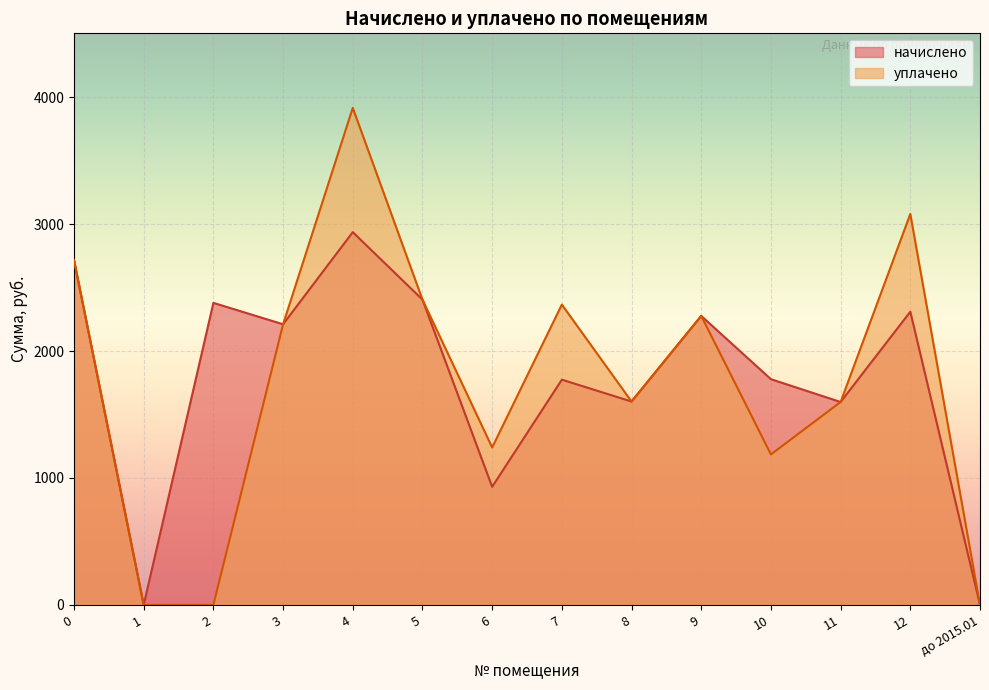

List the series in order of their overall mean, lowest first.

уплачено, начислено